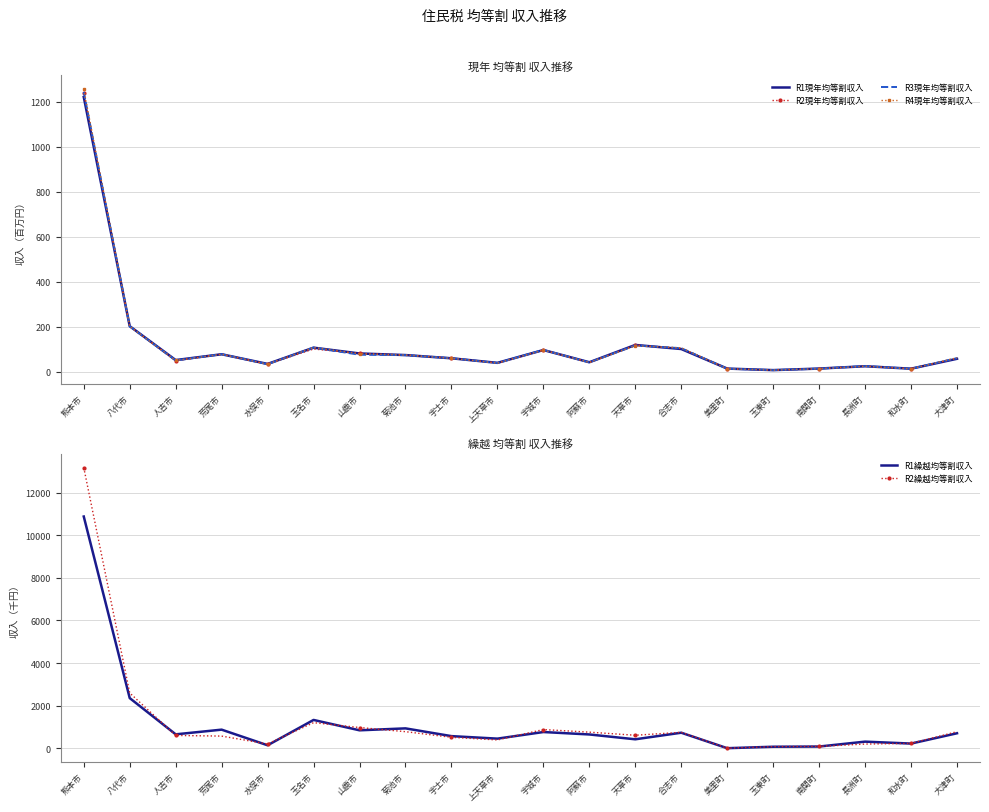

At 和水町, list the series in order from largest to smallest.

R2繰越均等割収入, R1繰越均等割収入, R1現年均等割収入, R2現年均等割収入, R3現年均等割収入, R4現年均等割収入